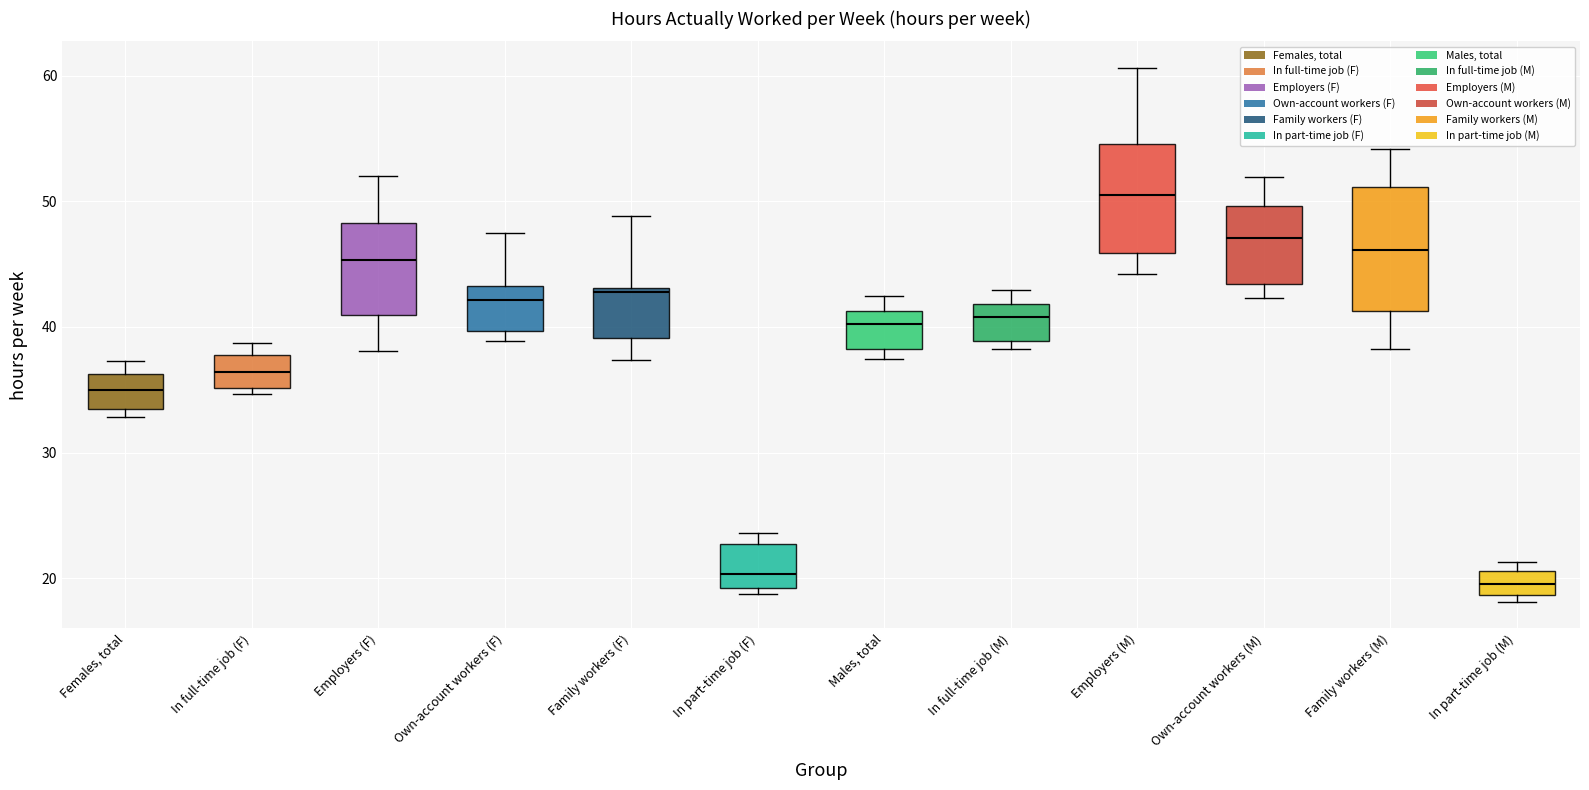

Where is the upper edge of the box for Males, total on the y-axis? The values are not printed on the chart, so give them approximately, as read against the axis.

41